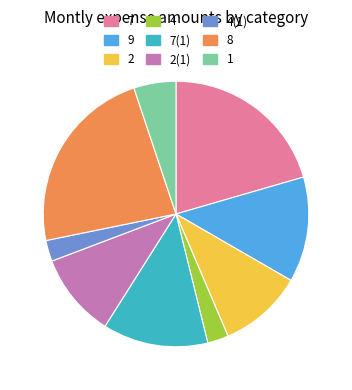

Do 1 and 8 together represent more than half of the pie?

No